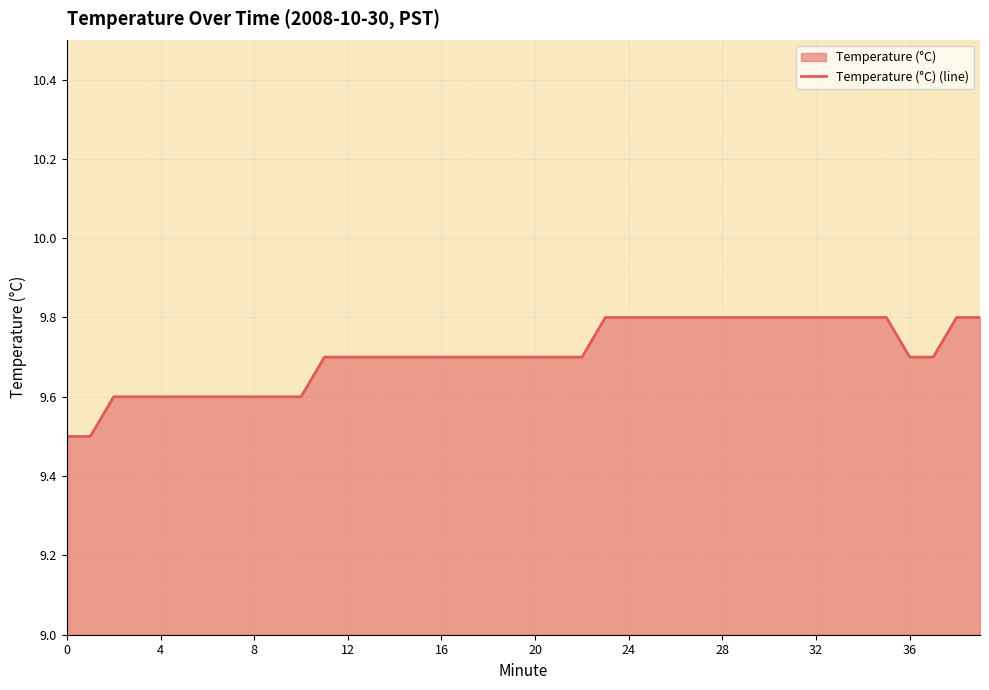

How many categories are shown in the chart?

40